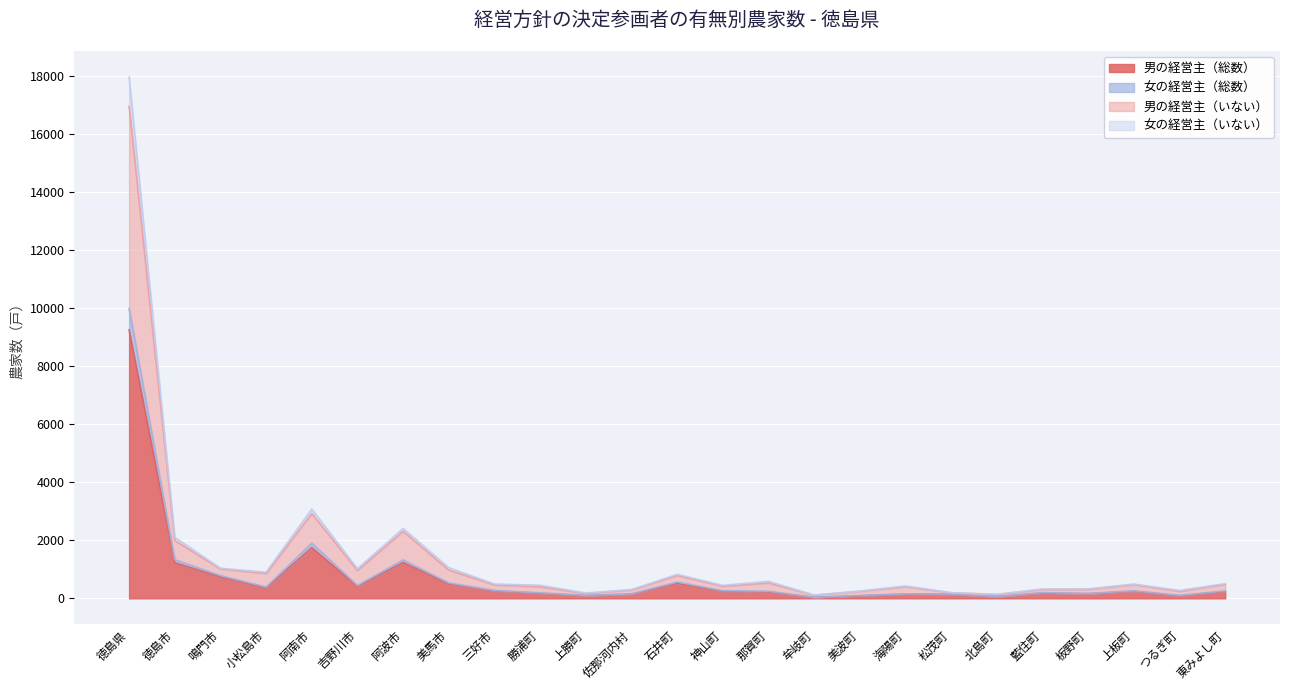

The 男の経営主（総数） series shows 415 at 吉野川市. True or false?

True